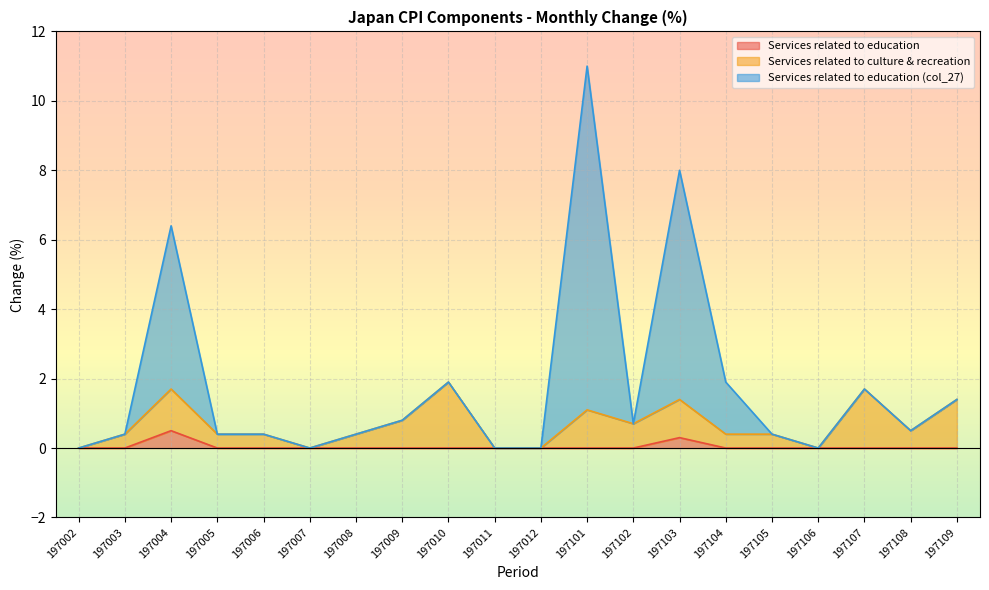

What is the value of the Services related to education (col_27) point at the 4th from the left?

0.4